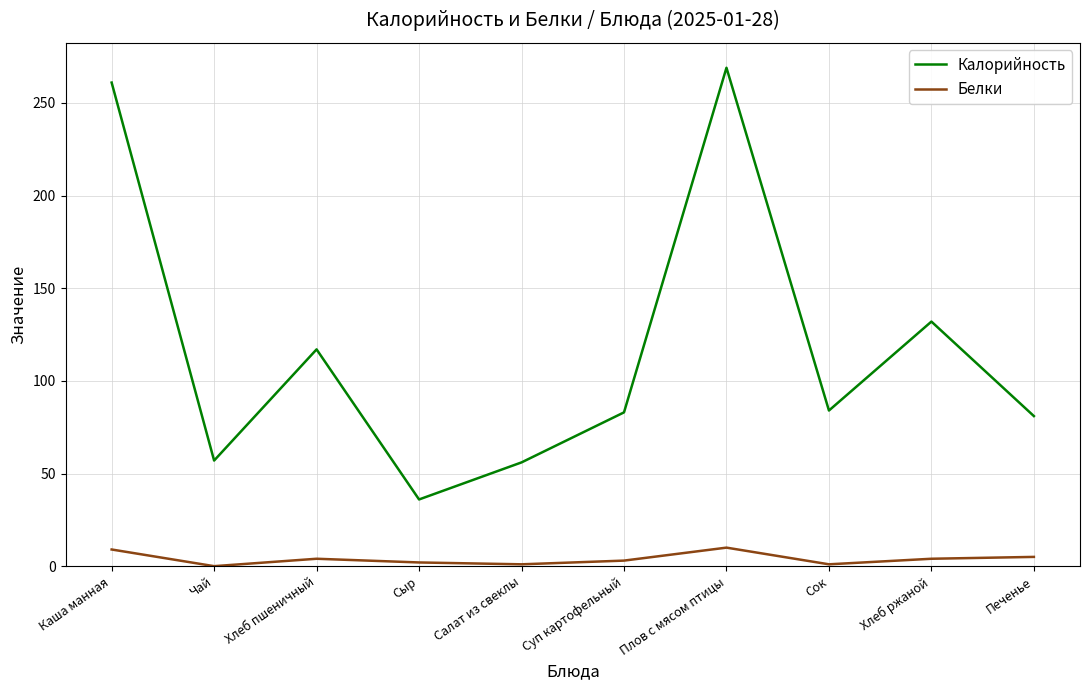

True or false: Калорийность and Белки cross at least once.

False